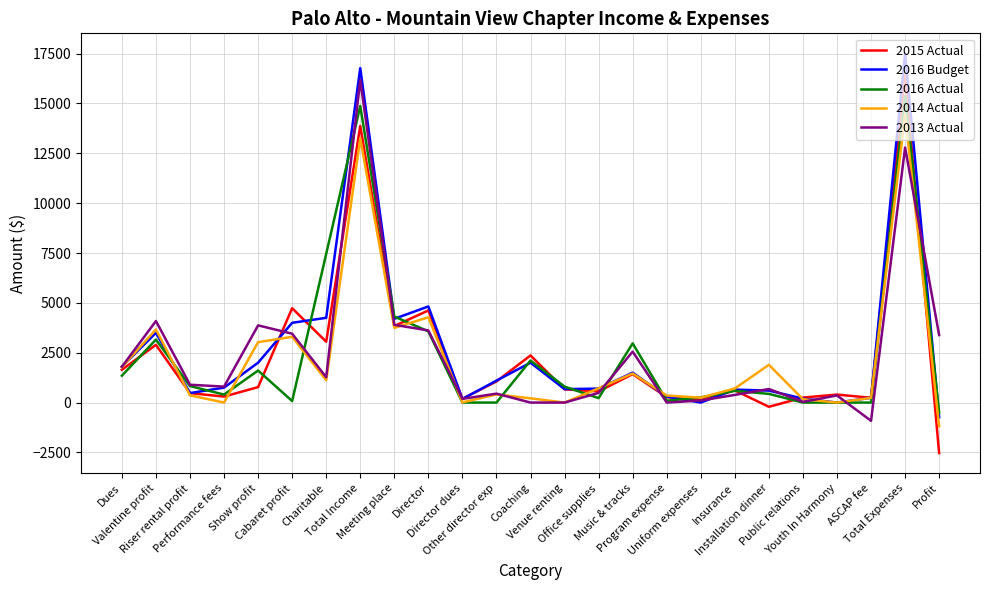

True or false: 2013 Actual and 2016 Actual intersect in this chart.

True